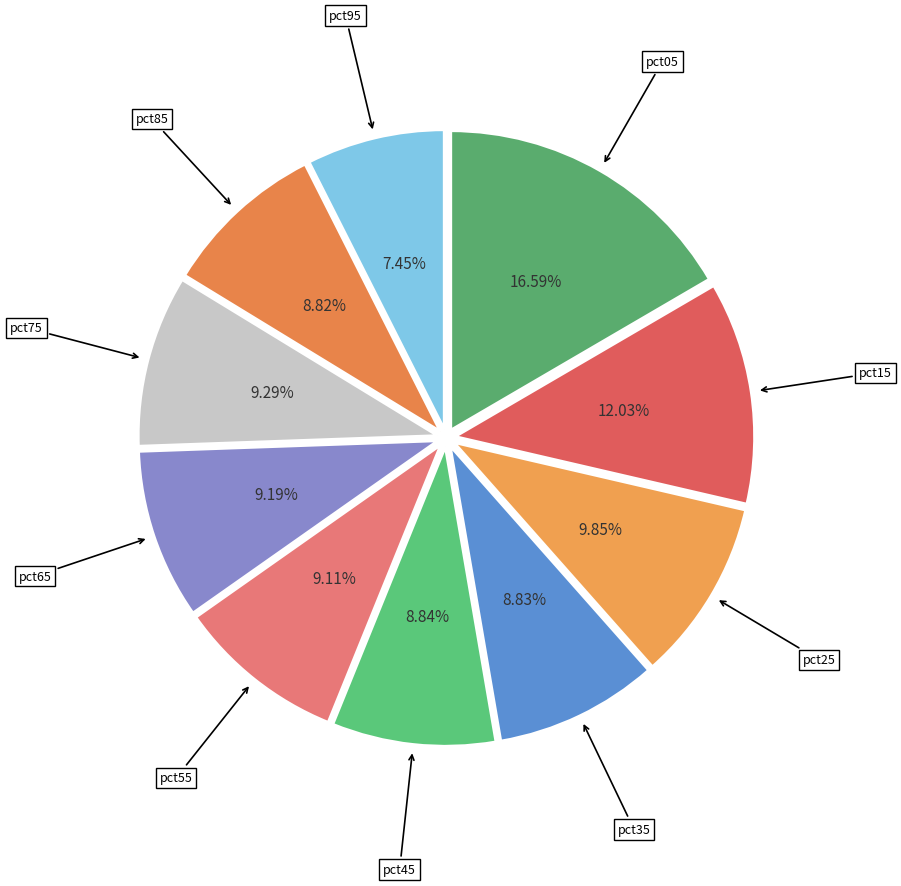

Is there any slice that represents more than half of the pie?

No